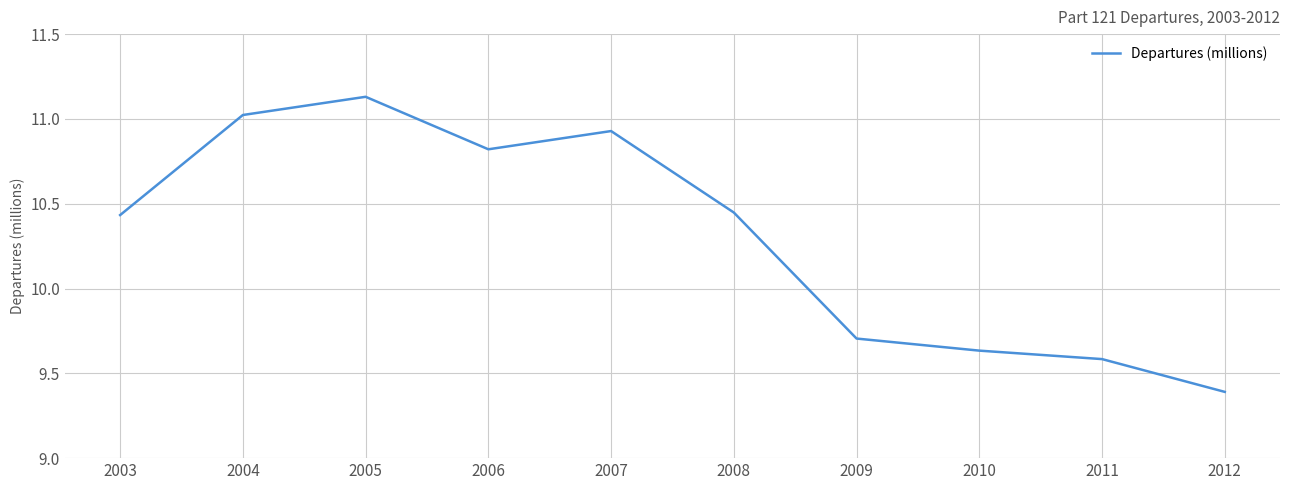

What is the change in value from 2009 to 2011?

-0.1